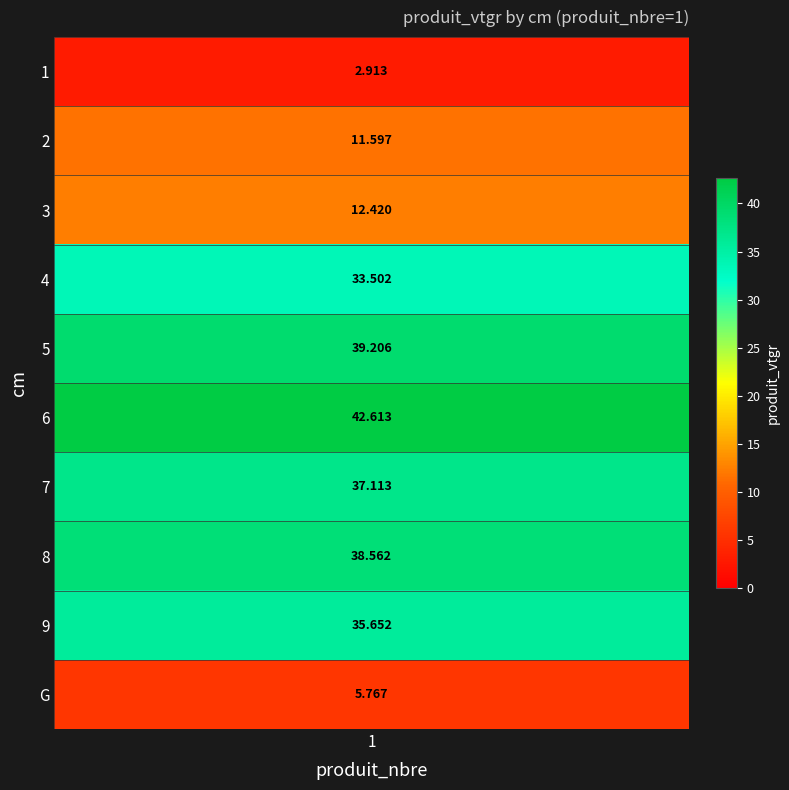

What is the sum of all values?

259.3